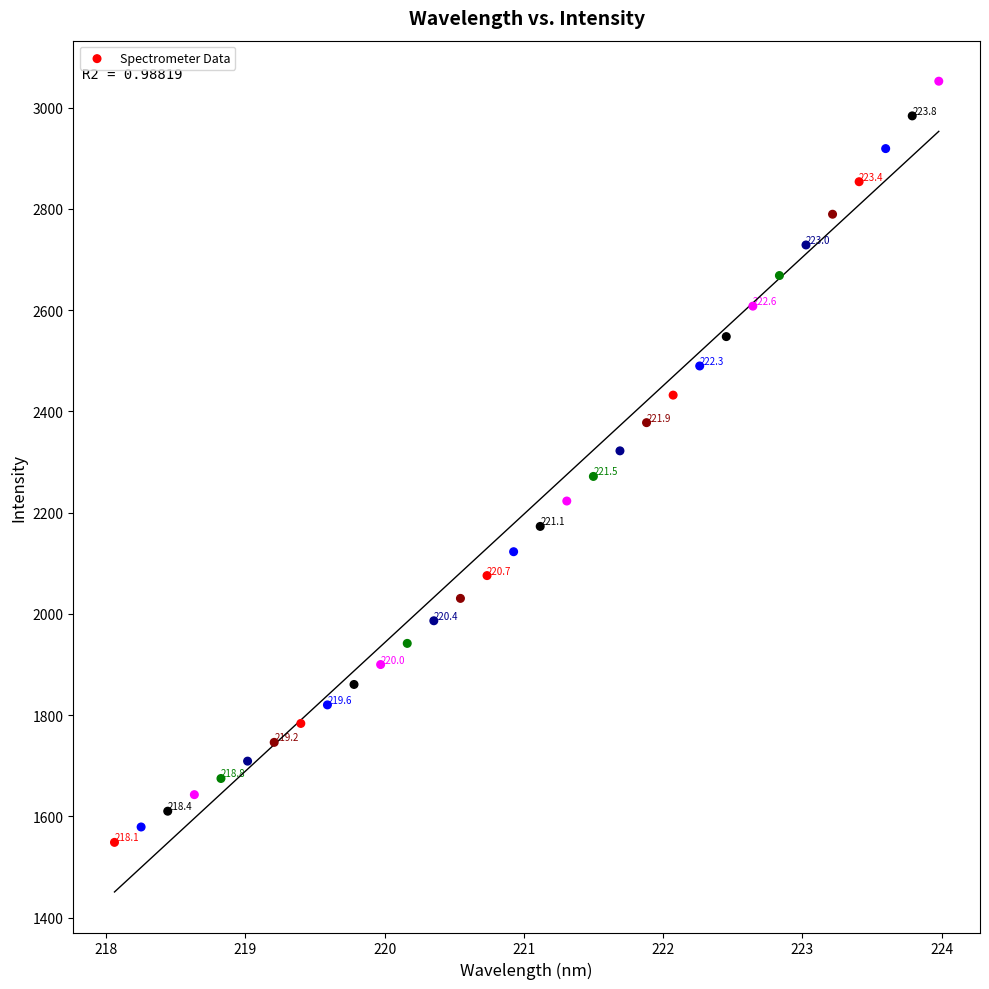

What is the range of X values (max minus min)?

5.9